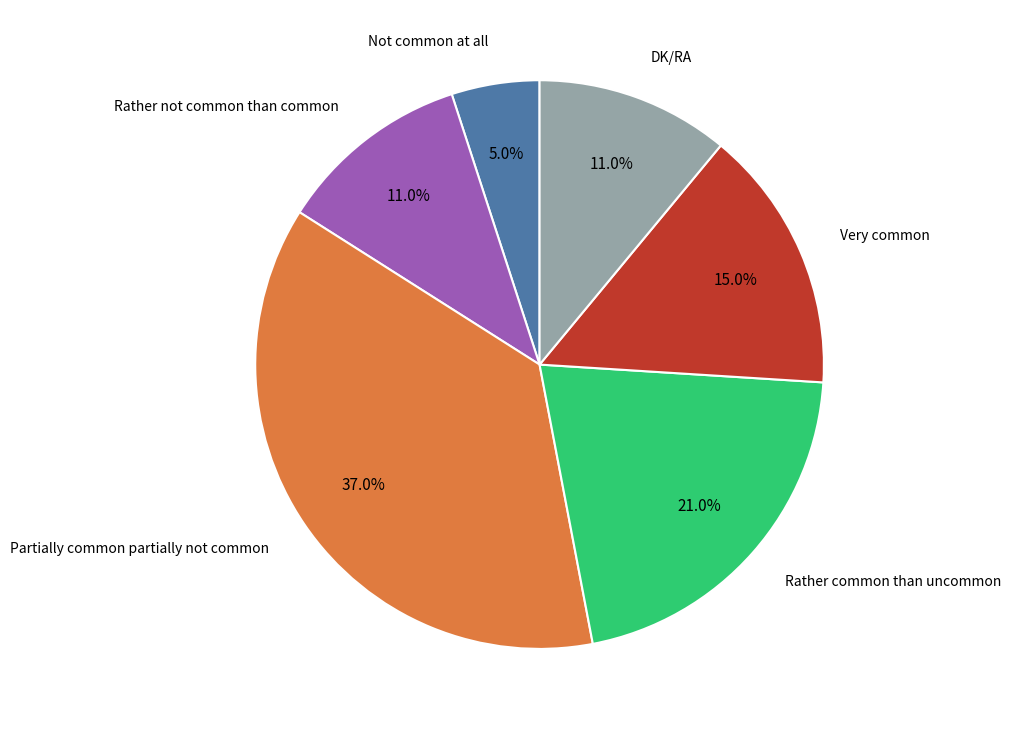

Does any single category account for the majority?

No